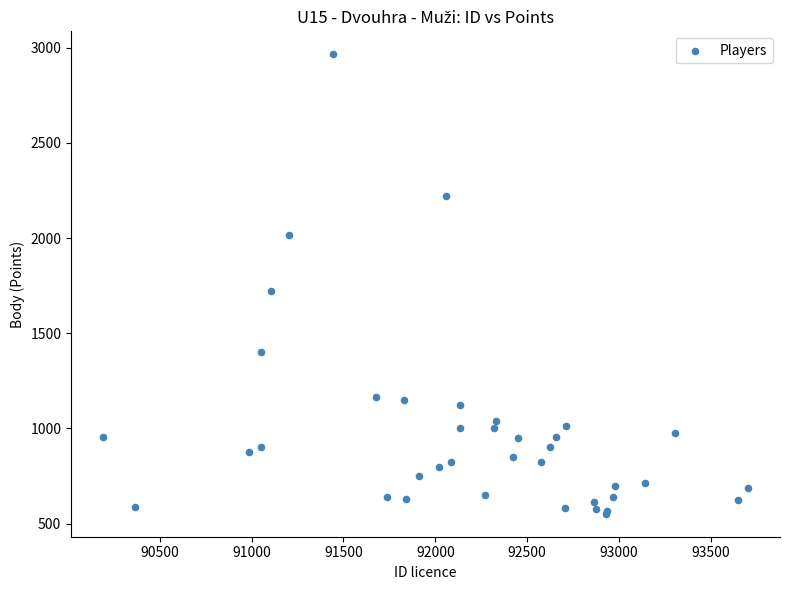

What Y value in the scatter plot is closest to 1758?

1720